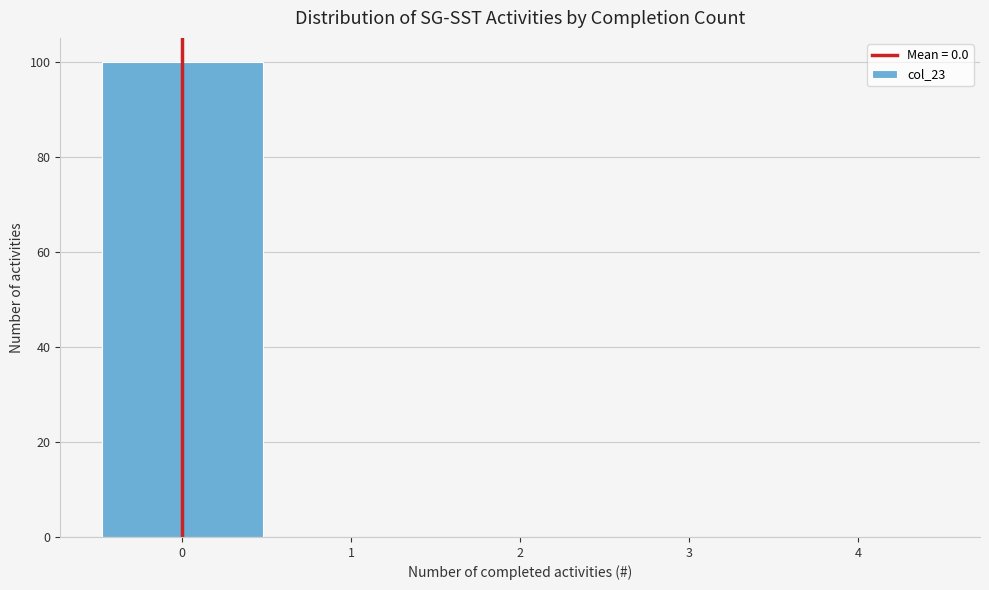

Reading left to right, transcribe this chart: for each bar, give the range it covers on the x-axis and its height. The values are not printed on the chart, so give them approximately, as read against the axis.

-0.5 to 0.5: 100
0.5 to 1.5: 0
1.5 to 2.5: 0
2.5 to 3.5: 0
3.5 to 4.5: 0